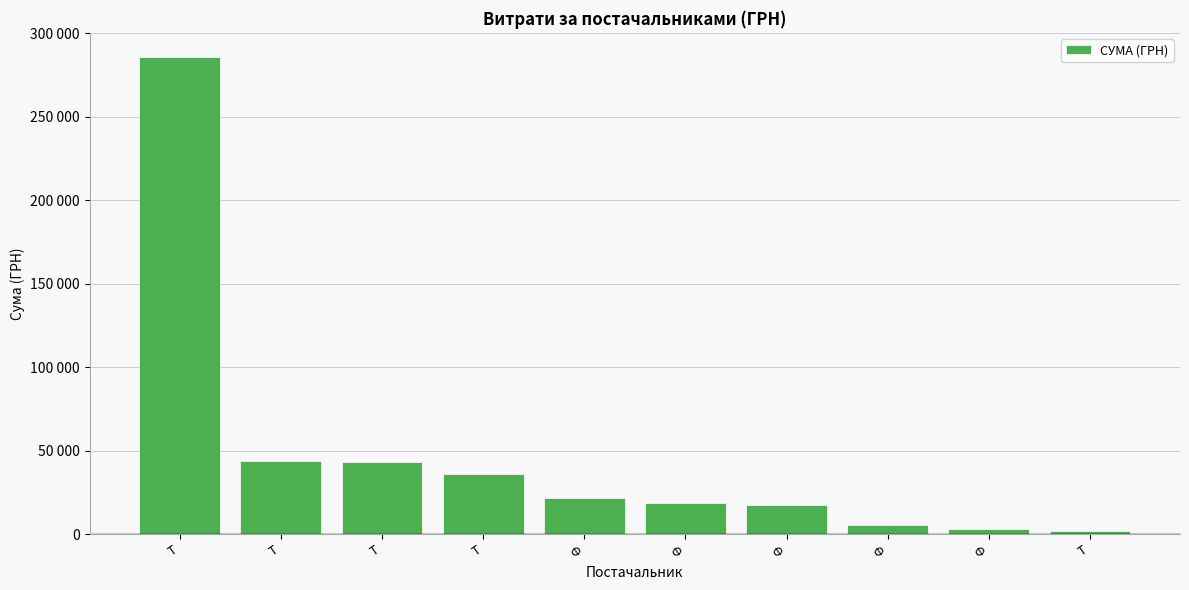

Does the chart contain any negative values?

No